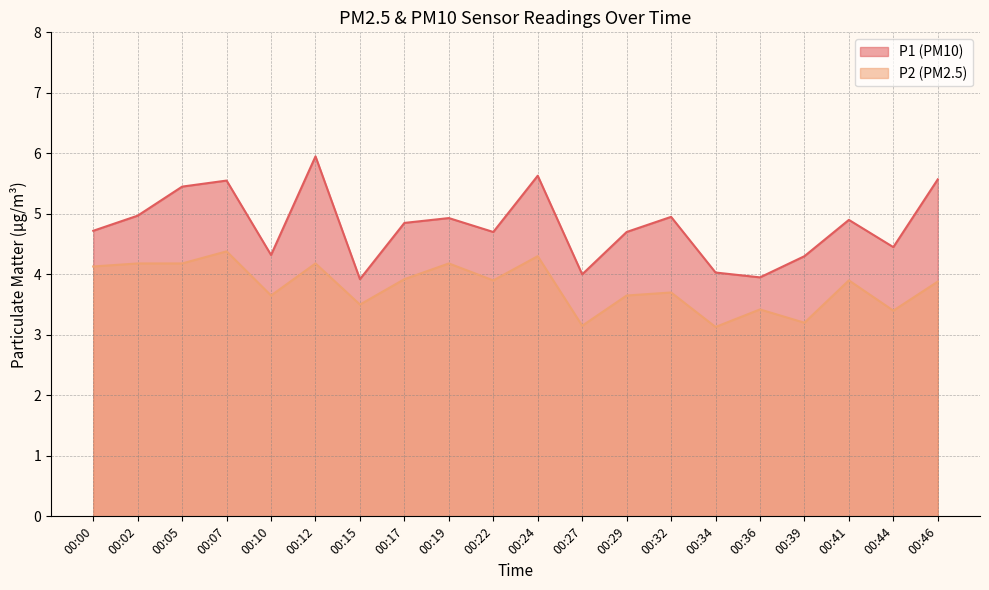

Reading left to right, transcribe all the data shown in this chart.

P1: 4.7	5.0	5.5	5.5	4.3	6.0	3.9	4.8	4.9	4.7	5.6	4.0	4.7	5.0	4.0	4.0	4.3	4.9	4.5	5.6
P2: 4.1	4.2	4.2	4.4	3.6	4.2	3.5	3.9	4.2	3.9	4.3	3.1	3.6	3.7	3.1	3.4	3.2	3.9	3.4	3.9